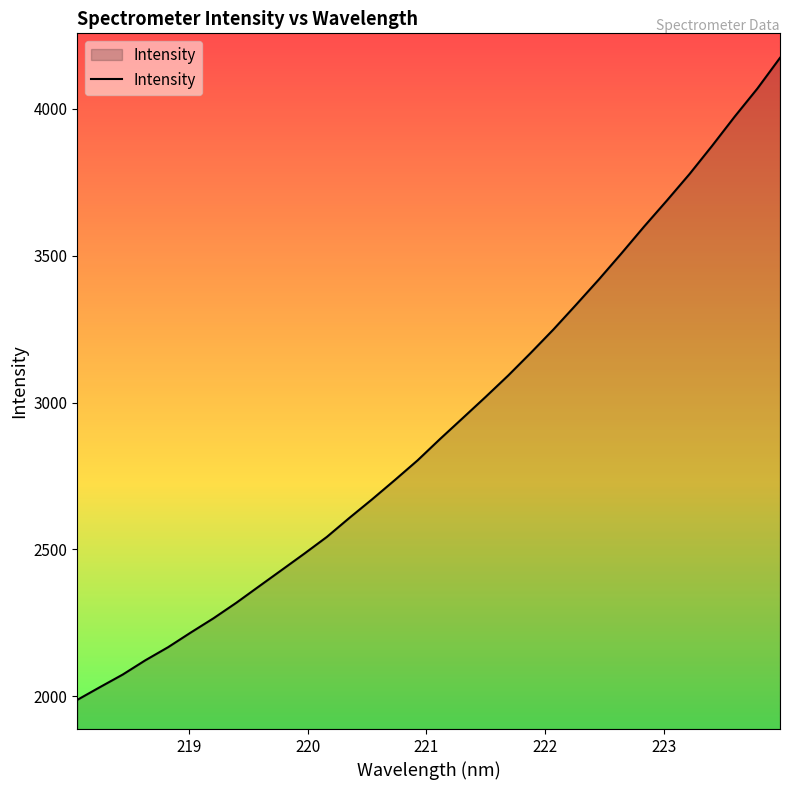

What is the difference between the maximum and minimum values?

2187.3